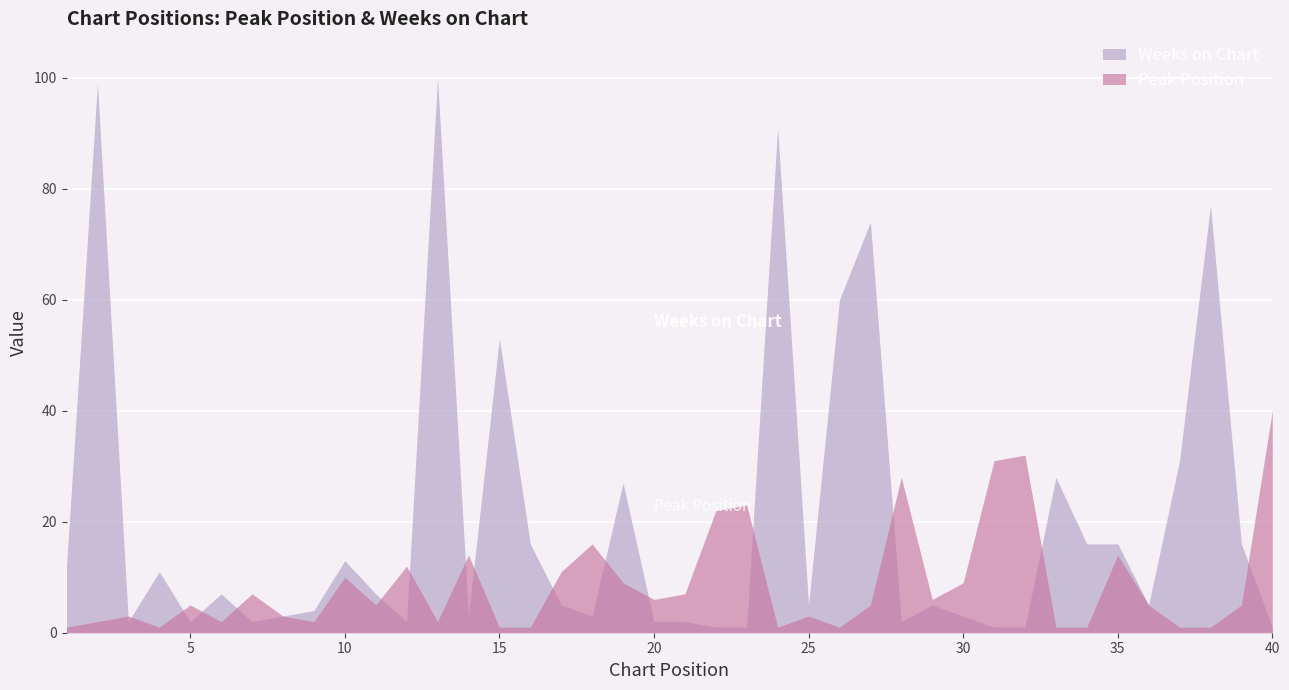

The value of Weeks on Chart at 21 is 3. True or false?

False